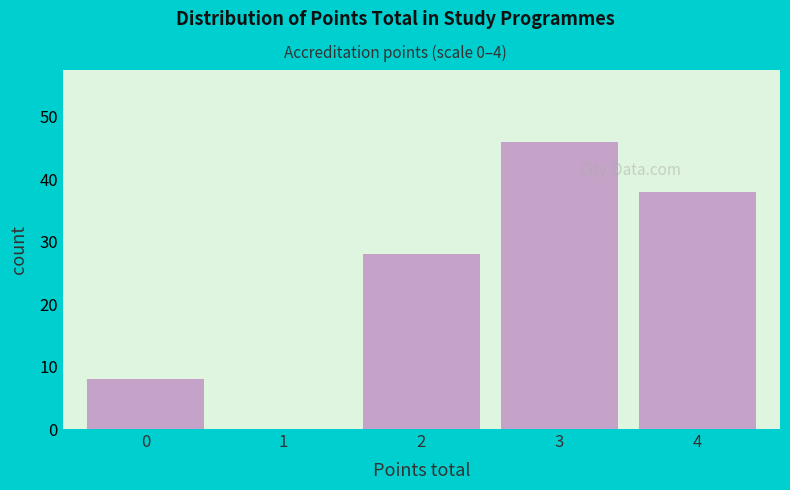

Reading right to left, what are all the values shown in this chart?

4=38	3=46	2=28	1=0	0=8